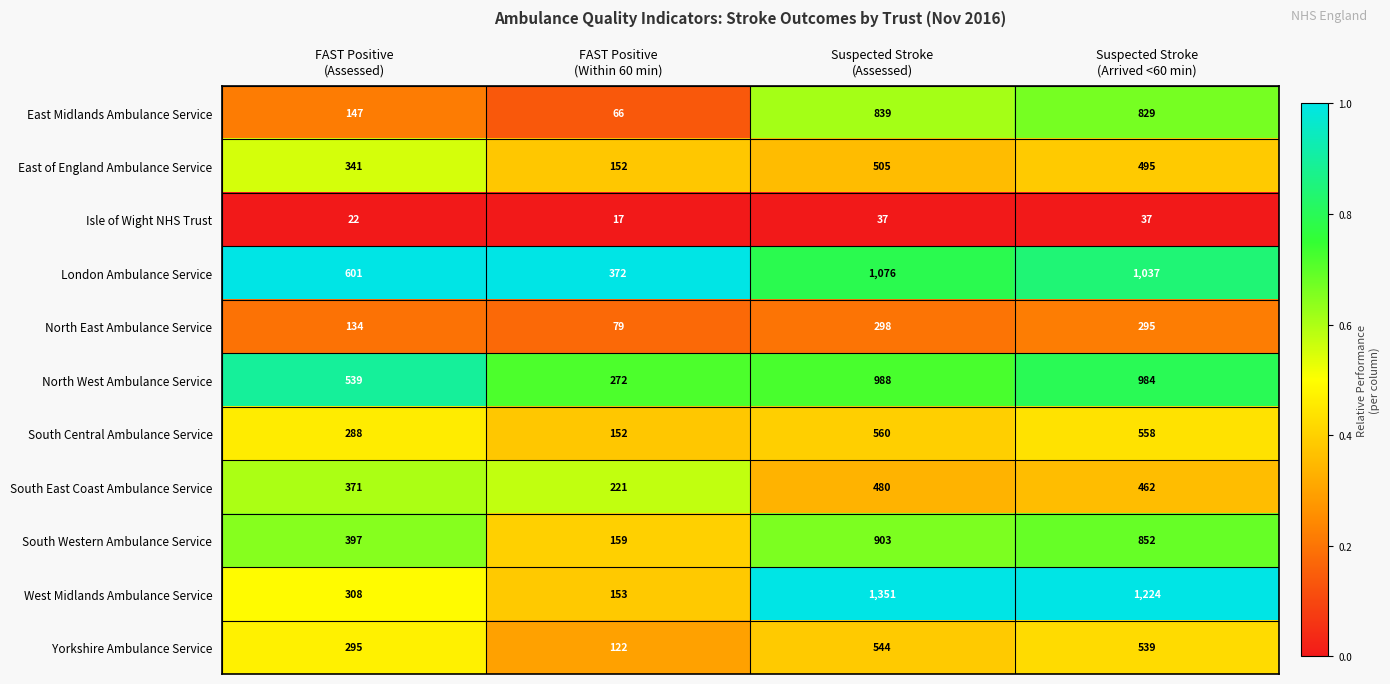

What is the greatest value displayed?

1351